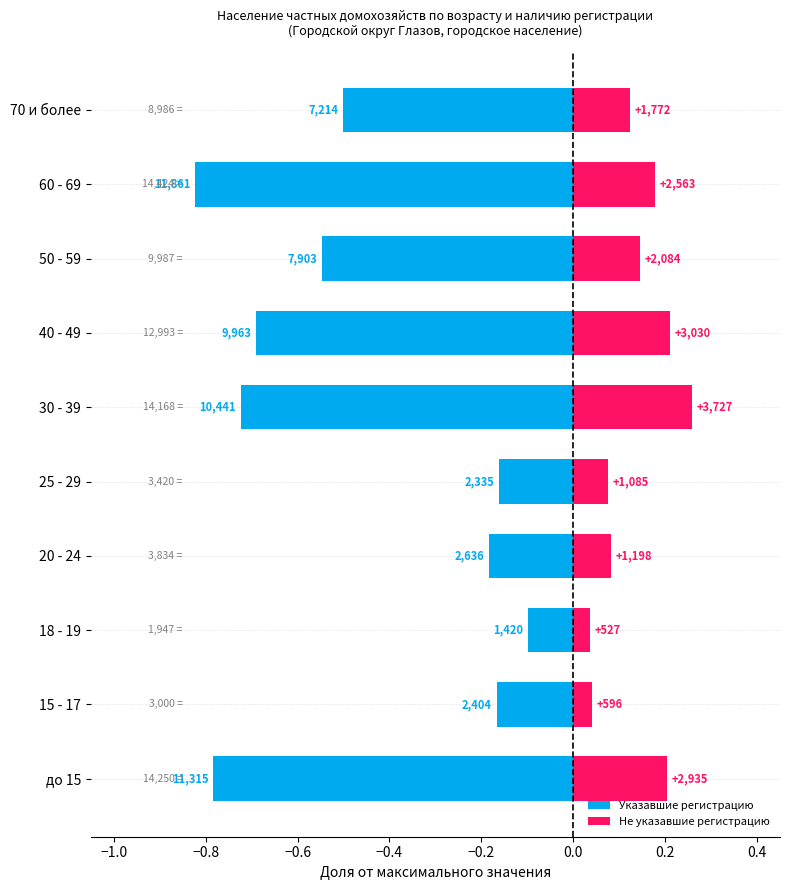

The value of Указавшие регистрацию at 25 - 29 is -0.0. True or false?

False